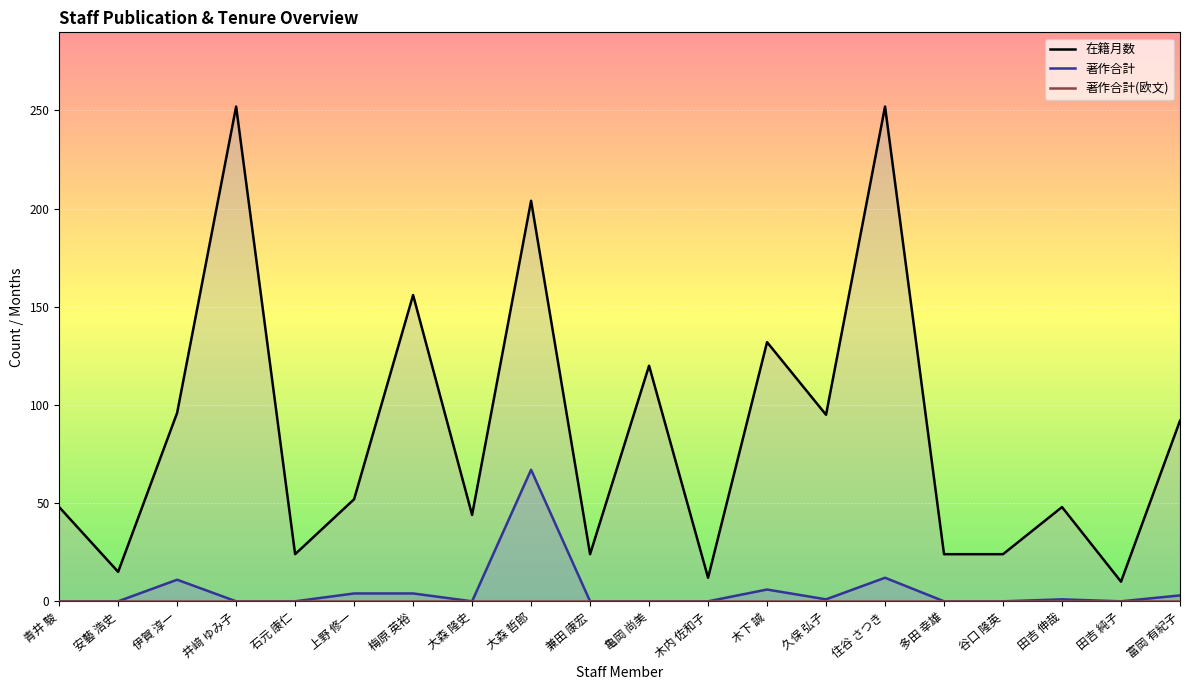

How many data points in 在籍月数 are above 52?

9